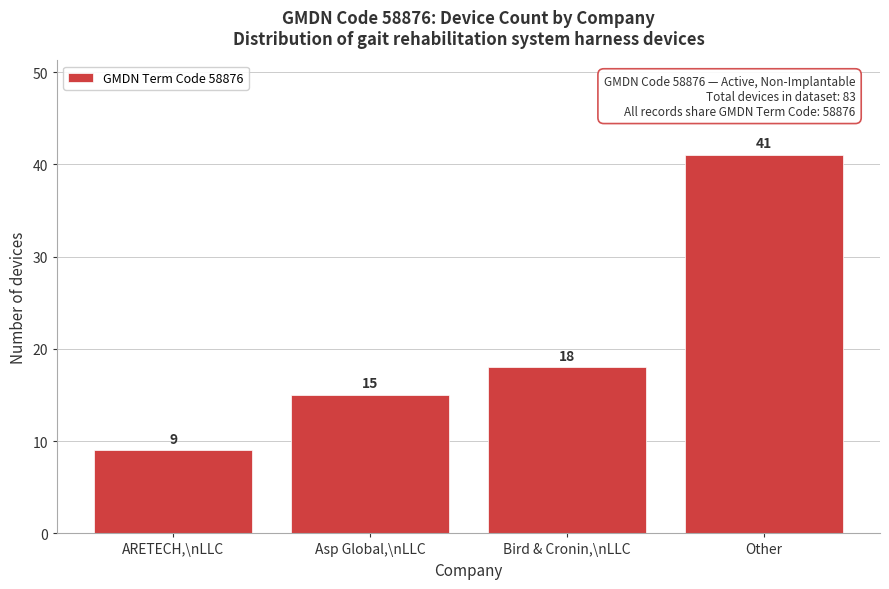

Reading left to right, what are all the values shown in this chart?

ARETECH,\nLLC=9	Asp Global,\nLLC=15	Bird & Cronin,\nLLC=18	Other=41